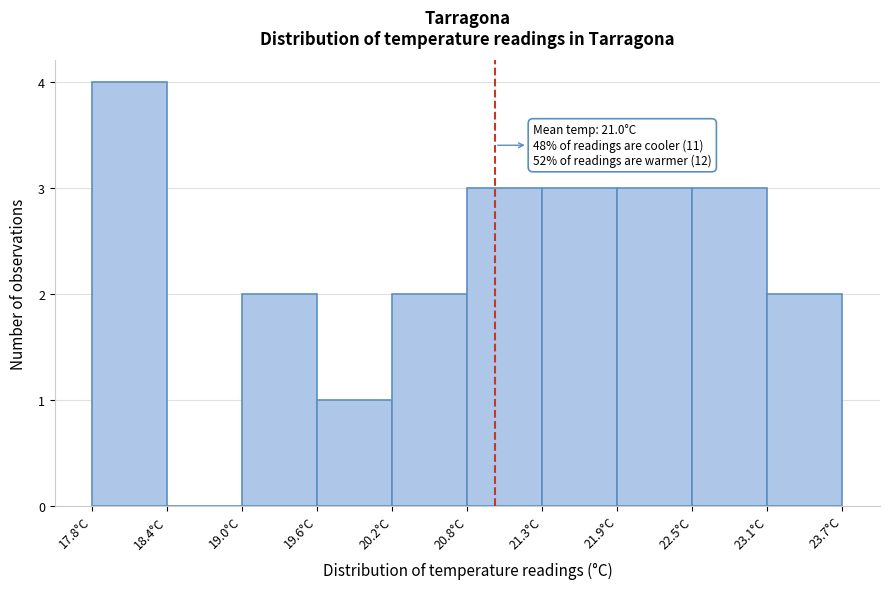

Which range on the x-axis has the tallest bar?

17.80 to 18.39